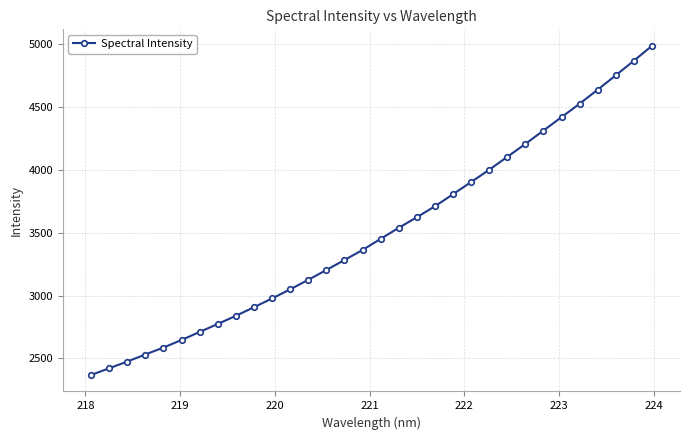

What is the greatest value displayed?

4988.2